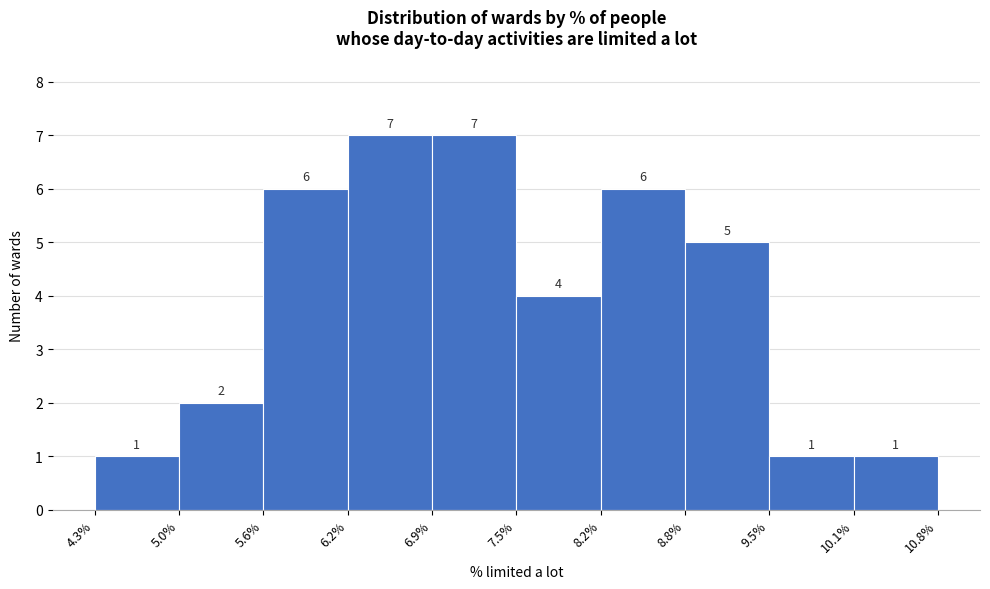

Reading left to right, list every bar in this chart as the range it spans on the x-axis followed by its height.

4.3% to 5.0%: 1
5.0% to 5.6%: 2
5.6% to 6.2%: 6
6.2% to 6.9%: 7
6.9% to 7.5%: 7
7.5% to 8.2%: 4
8.2% to 8.8%: 6
8.8% to 9.5%: 5
9.5% to 10.1%: 1
10.1% to 10.8%: 1